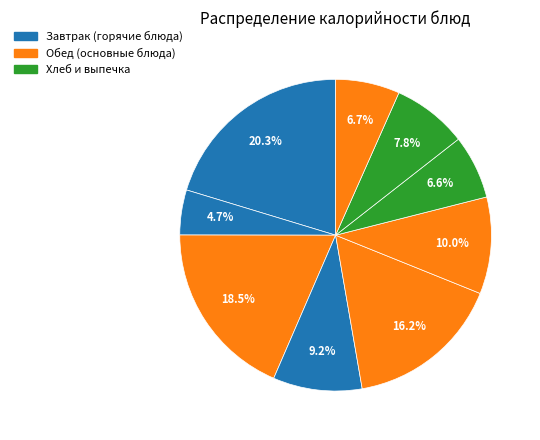

How many slices are in this pie chart?

9